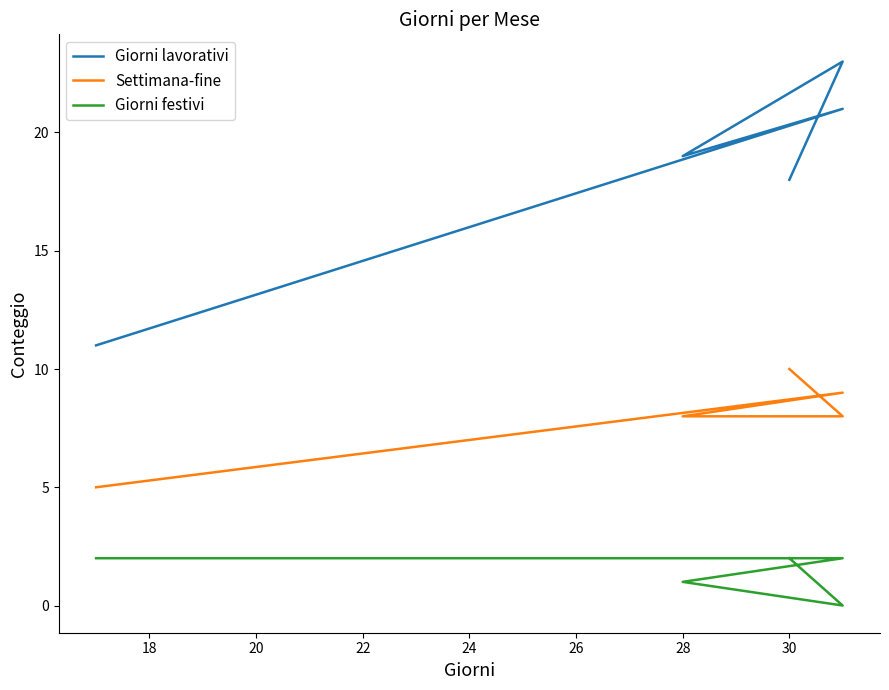

True or false: Giorni festivi and Giorni lavorativi intersect in this chart.

False